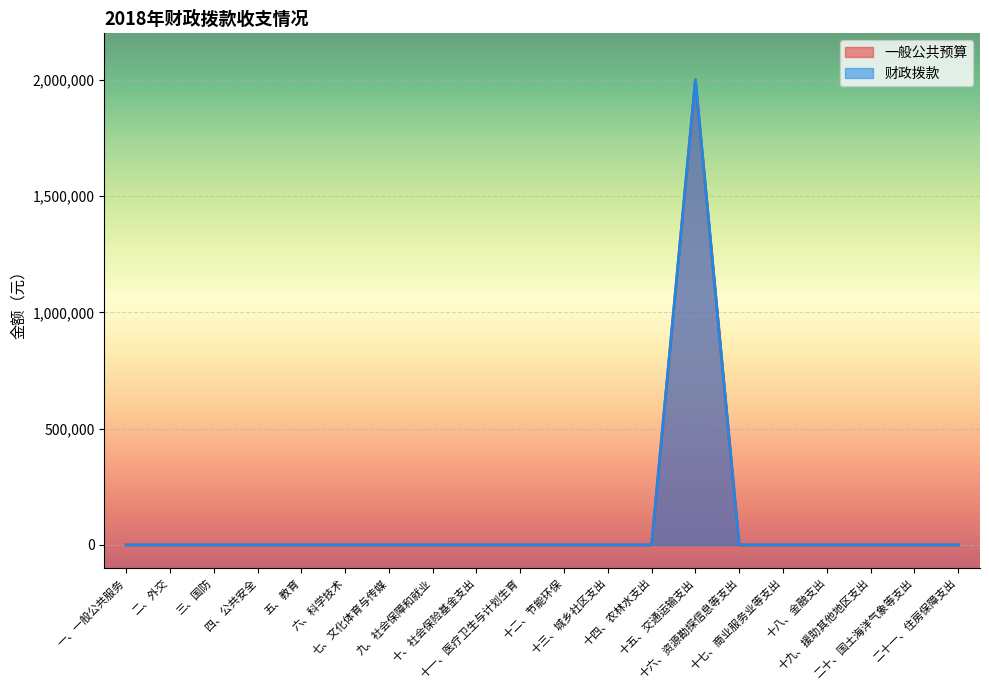

What is the maximum value for 财政拨款?

2000000